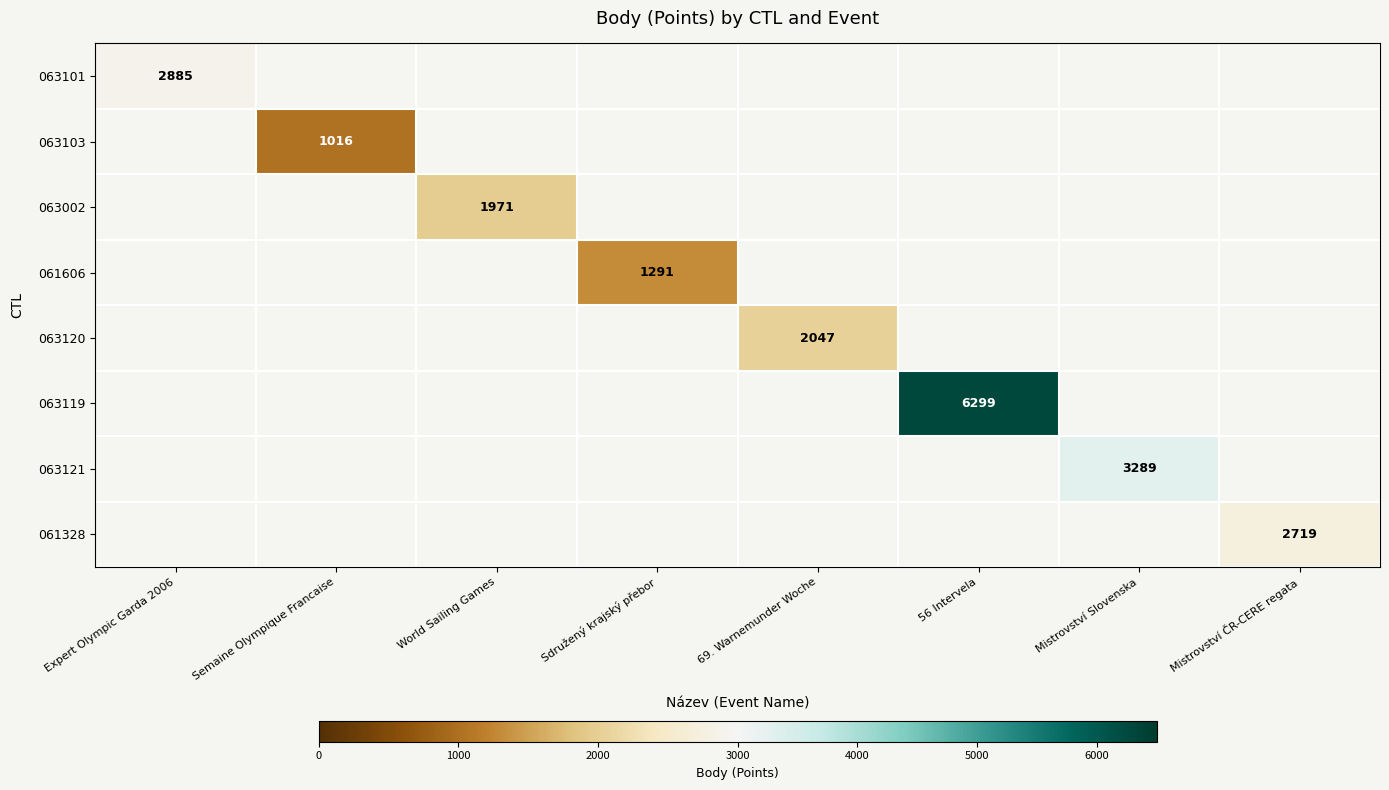

Count the number of categories in the chart.

8